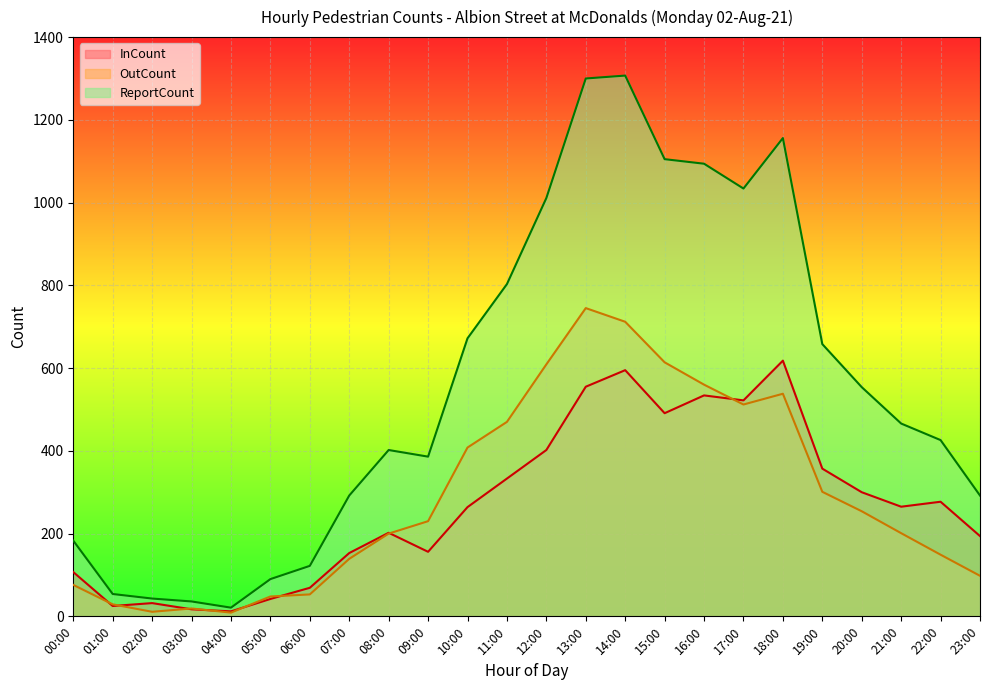

Does the chart display data point markers on the line(s)?

No